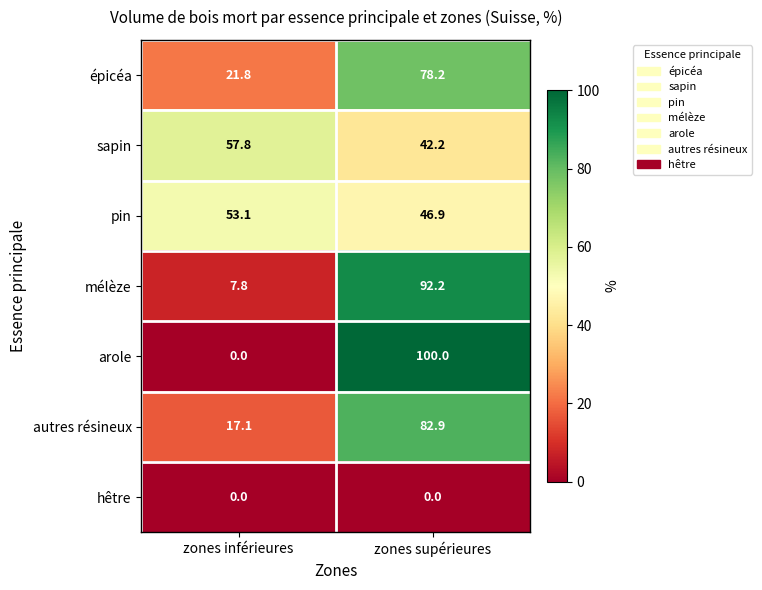

What is the lowest value of the autres résineux series?

17.1